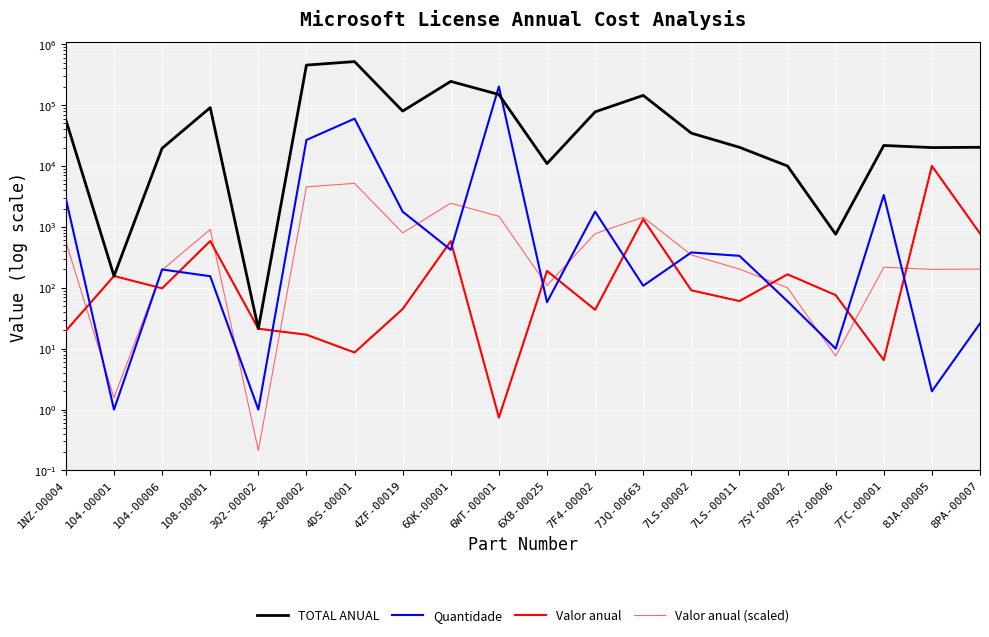

How many interior local peaks does the Quantidade series have?

6